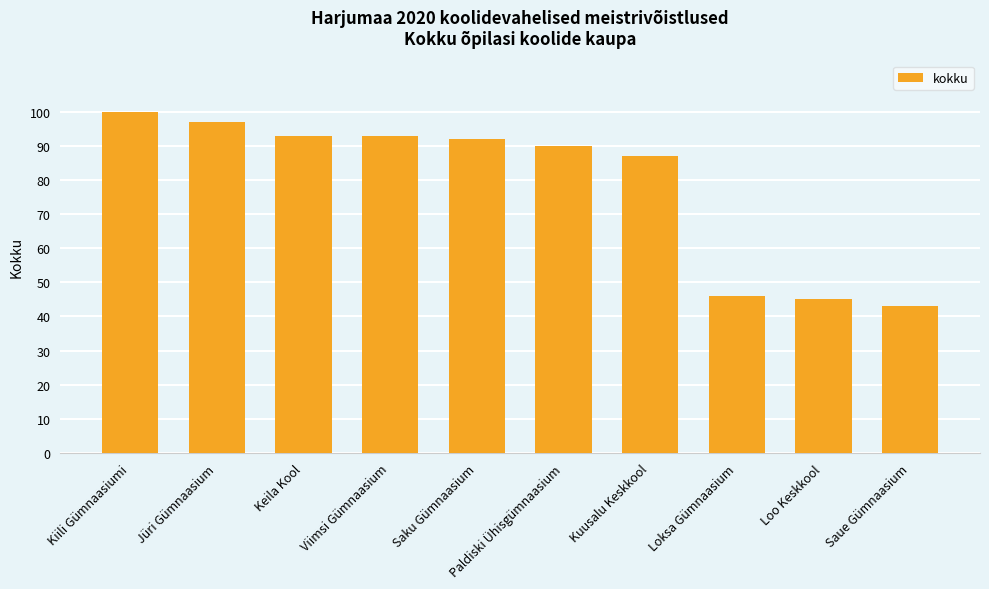

The chart shows a value of 43 at Saue Gümnaasium. True or false?

True